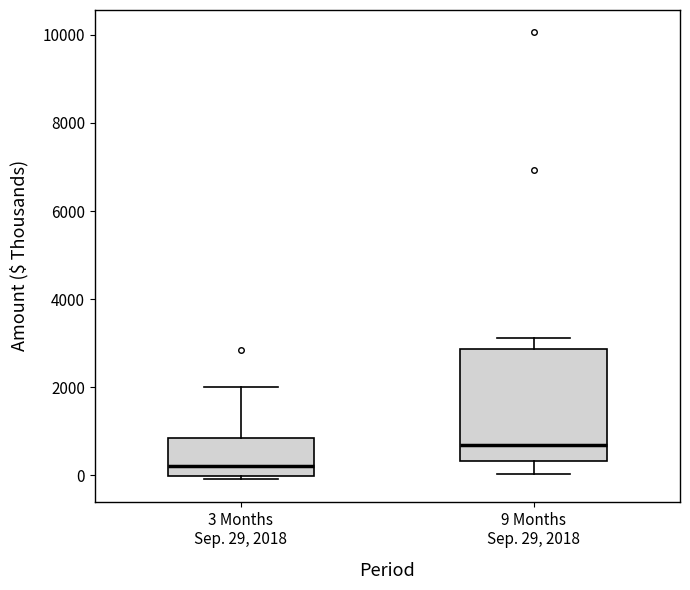

Where is the upper edge of the box for 9 Months Sep. 29, 2018 on the y-axis? The values are not printed on the chart, so give them approximately, as read against the axis.

2800